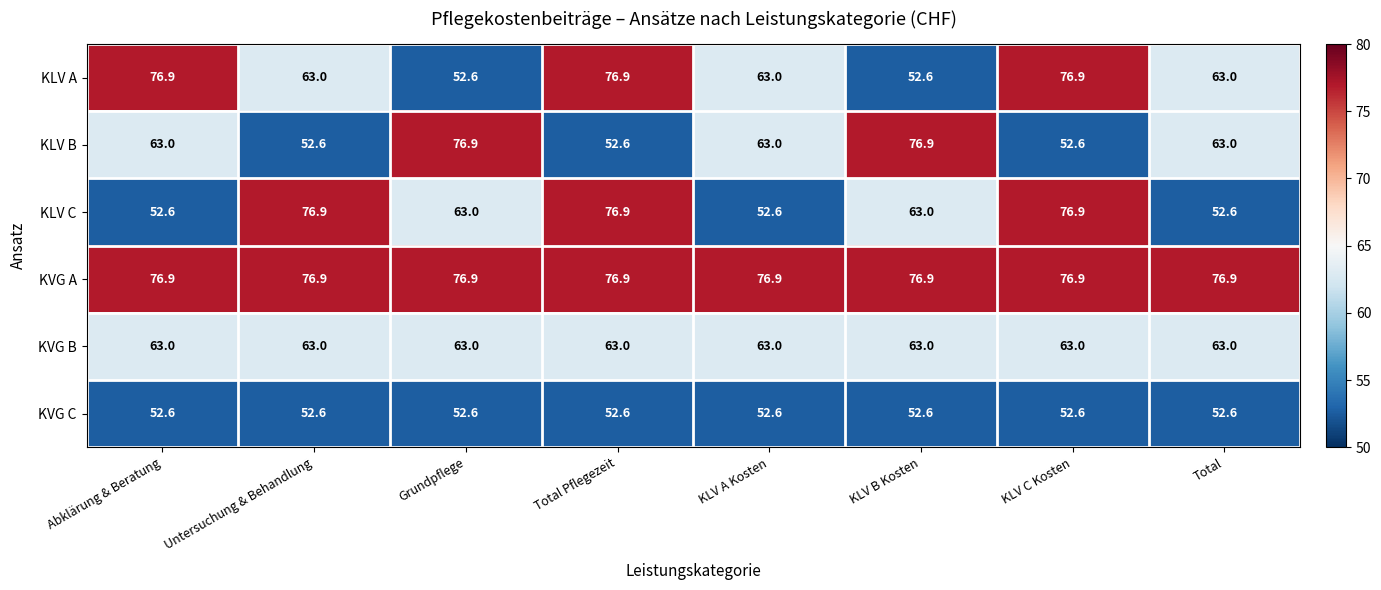

What is the smallest value displayed?

52.6